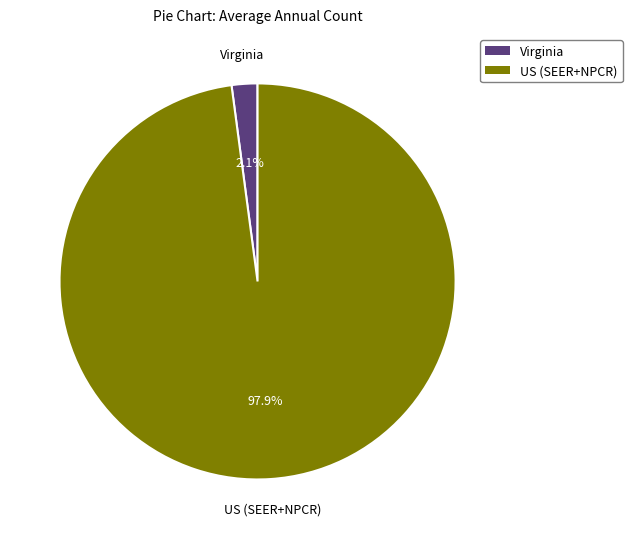

Combined, what portion of the pie is Virginia and US (SEER+NPCR)?

100.0%